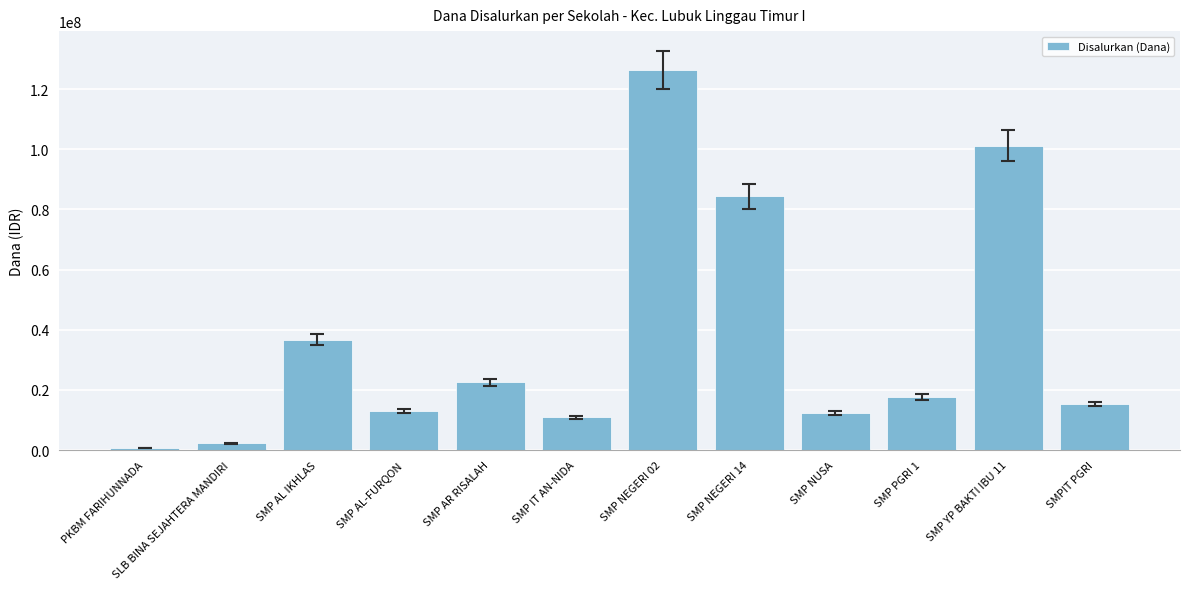

What is the label of the 5th bar from the left?

SMP AR RISALAH